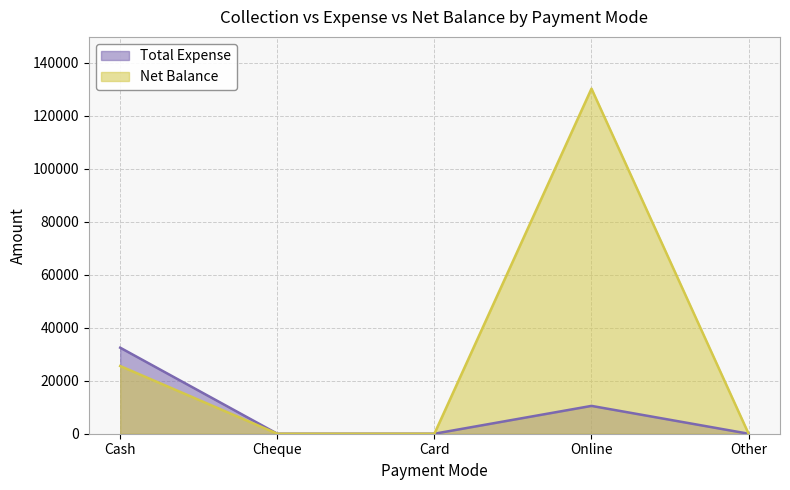

The Net Balance series shows 0 at Cheque. True or false?

True